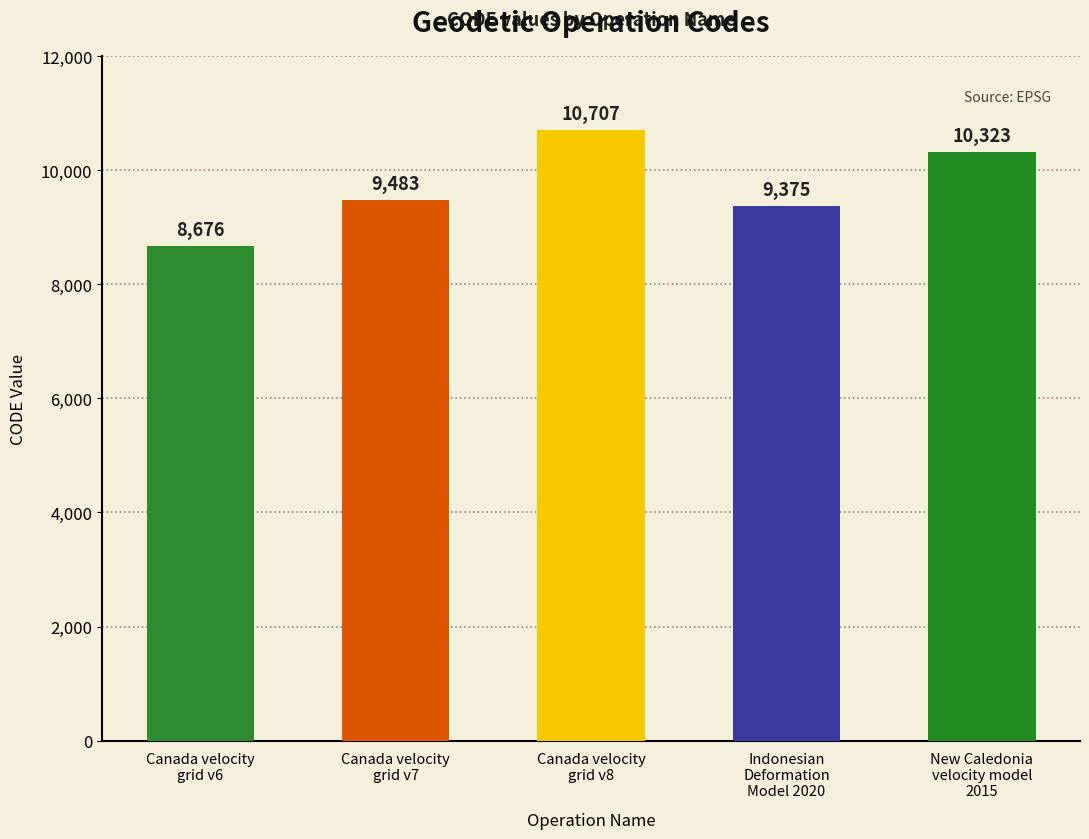

Rank the categories by value from highest to lowest.

Canada velocity
grid v8, New Caledonia
velocity model
2015, Canada velocity
grid v7, Indonesian
Deformation
Model 2020, Canada velocity
grid v6